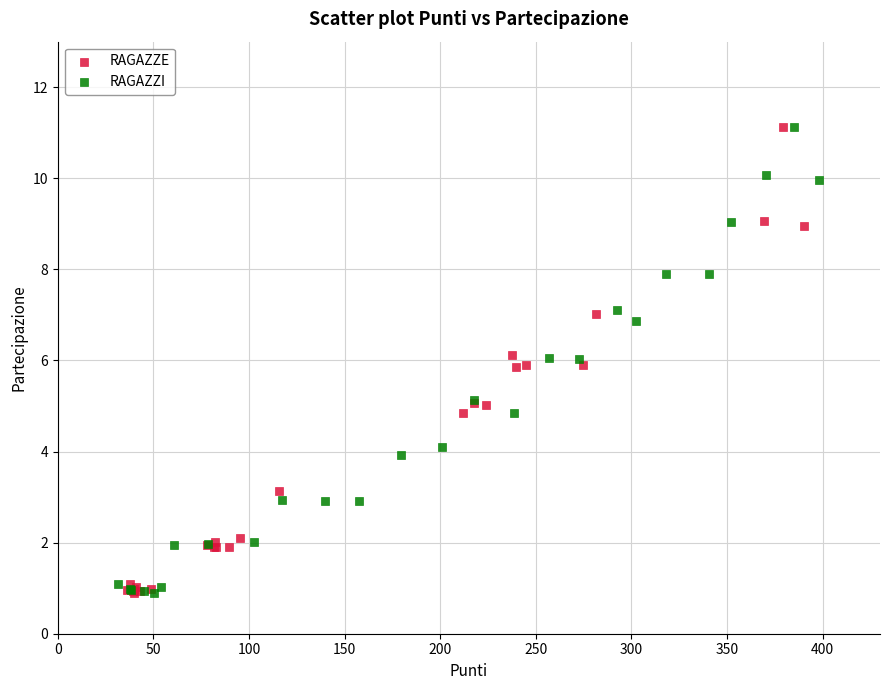

What are all the series names shown in the legend?

RAGAZZE, RAGAZZI